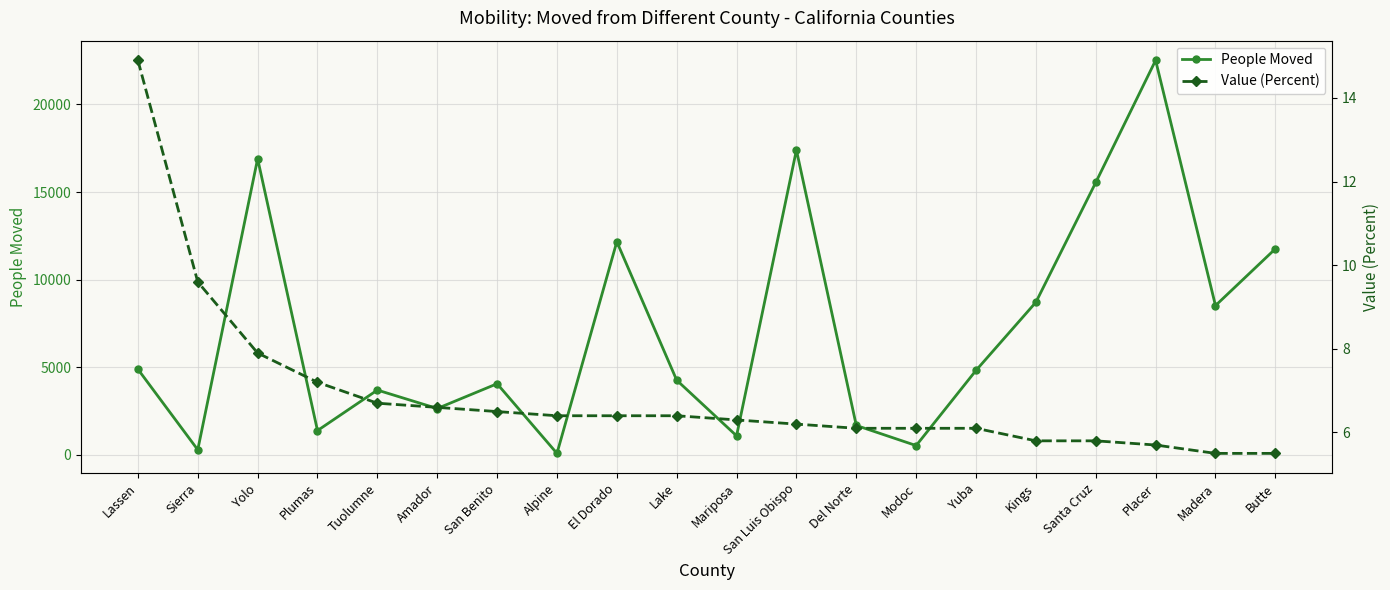

True or false: Value (Percent) has more than 1 points higher than both neighbors.

False